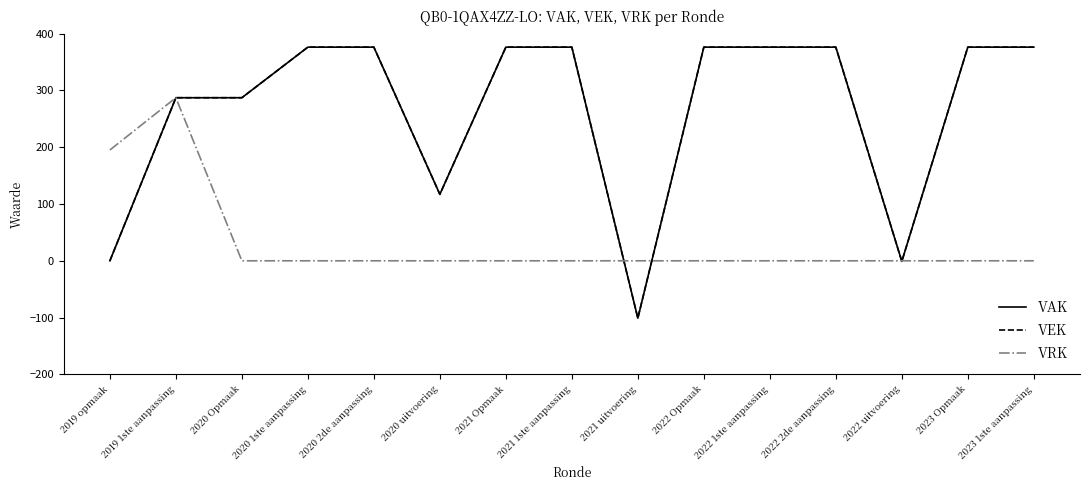

Is this an area chart (filled region under the line)?

No